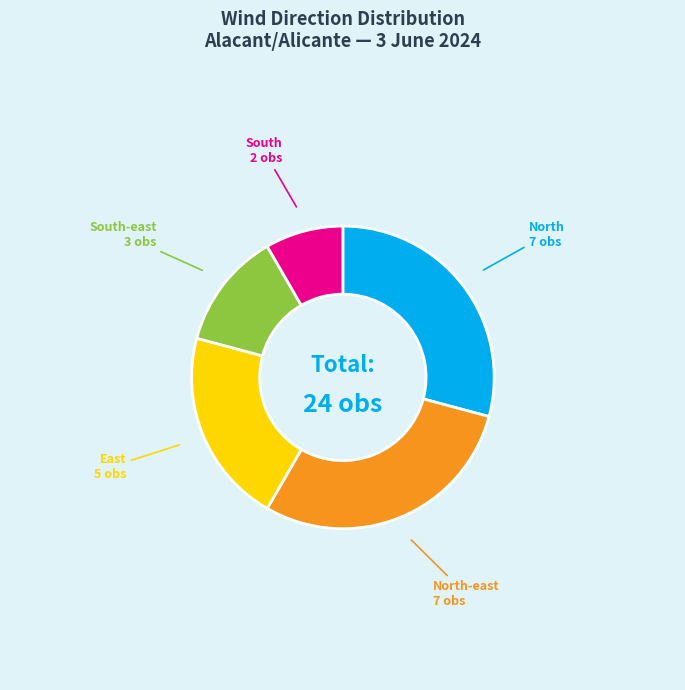

Which has a higher value, North or South?

North